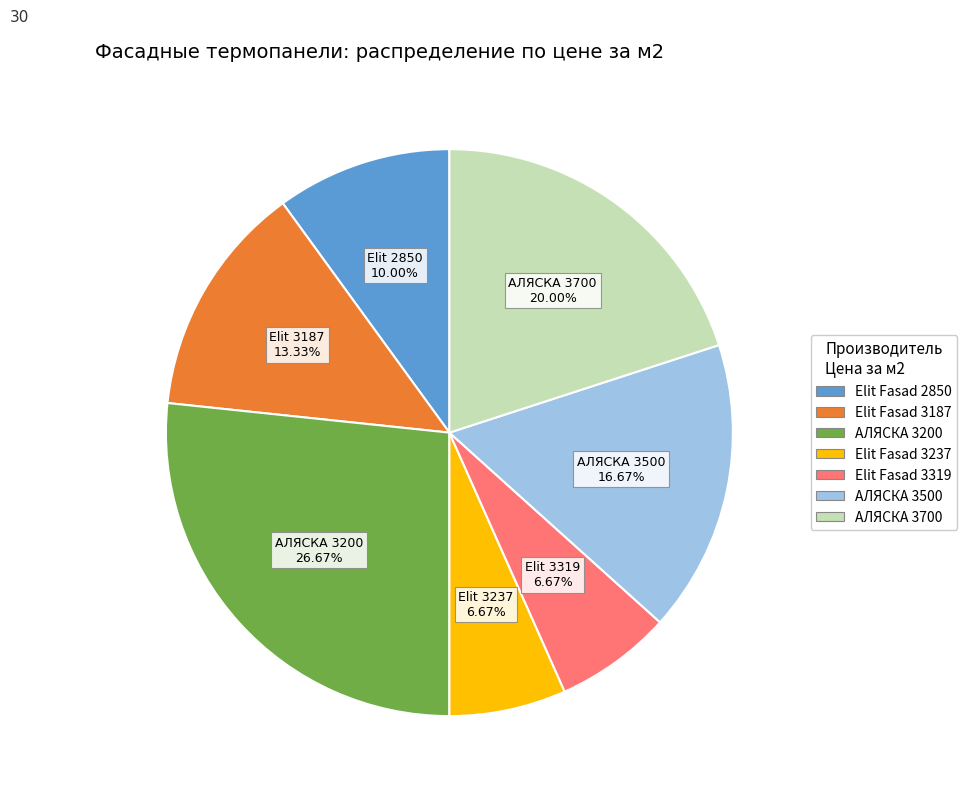

Is there a majority slice in this chart?

No